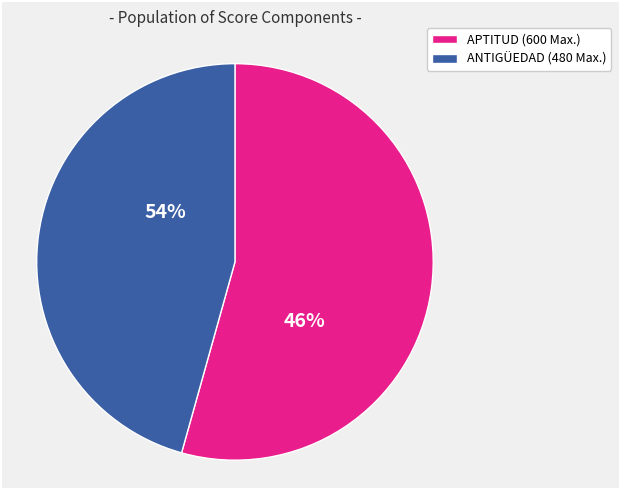

Is it true that 10 is 1% of the pie?

False